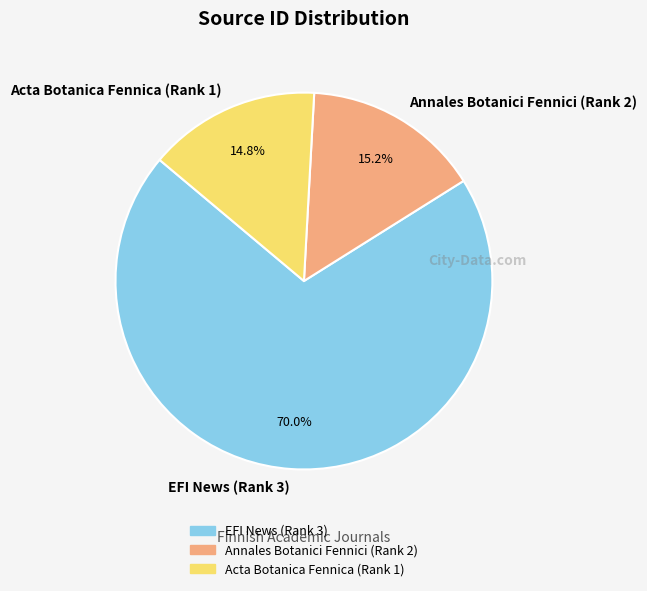

Which slice is the largest?

EFI News (Rank 3)